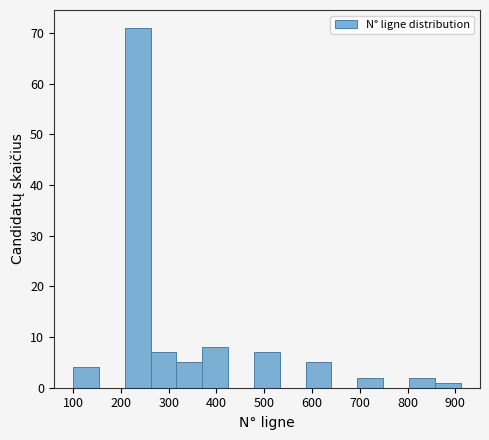

How tall is the bar that spans 480 to 530 on the x-axis? Neither the bar edges nor the heights are printed on the chart, so give them approximately, as read against the axes.

7